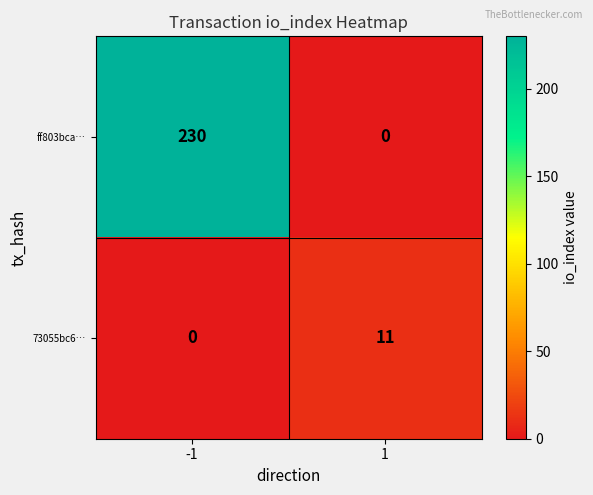

Which series has the largest total across all categories?

ff803bca…